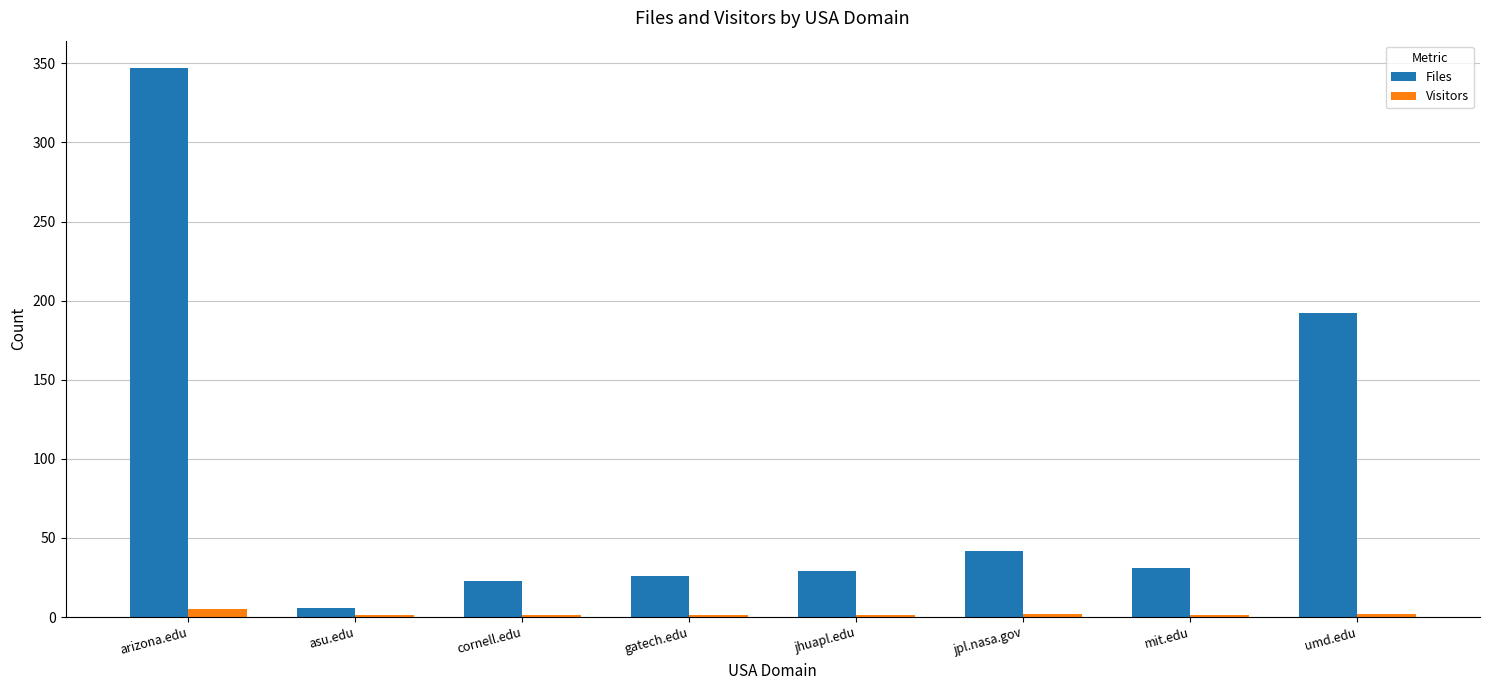

Where is Files nearest to the value 176?

umd.edu